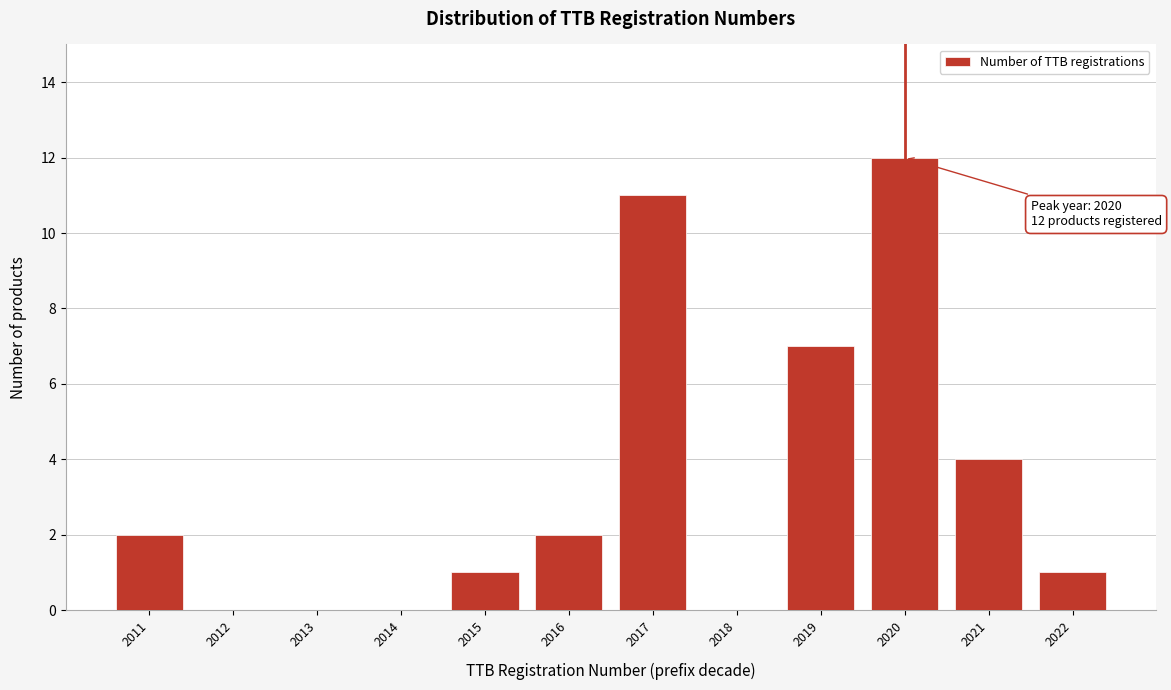

Reading left to right, extract all data points from this chart.

2011=2	2012=0	2013=0	2014=0	2015=1	2016=2	2017=11	2018=0	2019=7	2020=12	2021=4	2022=1